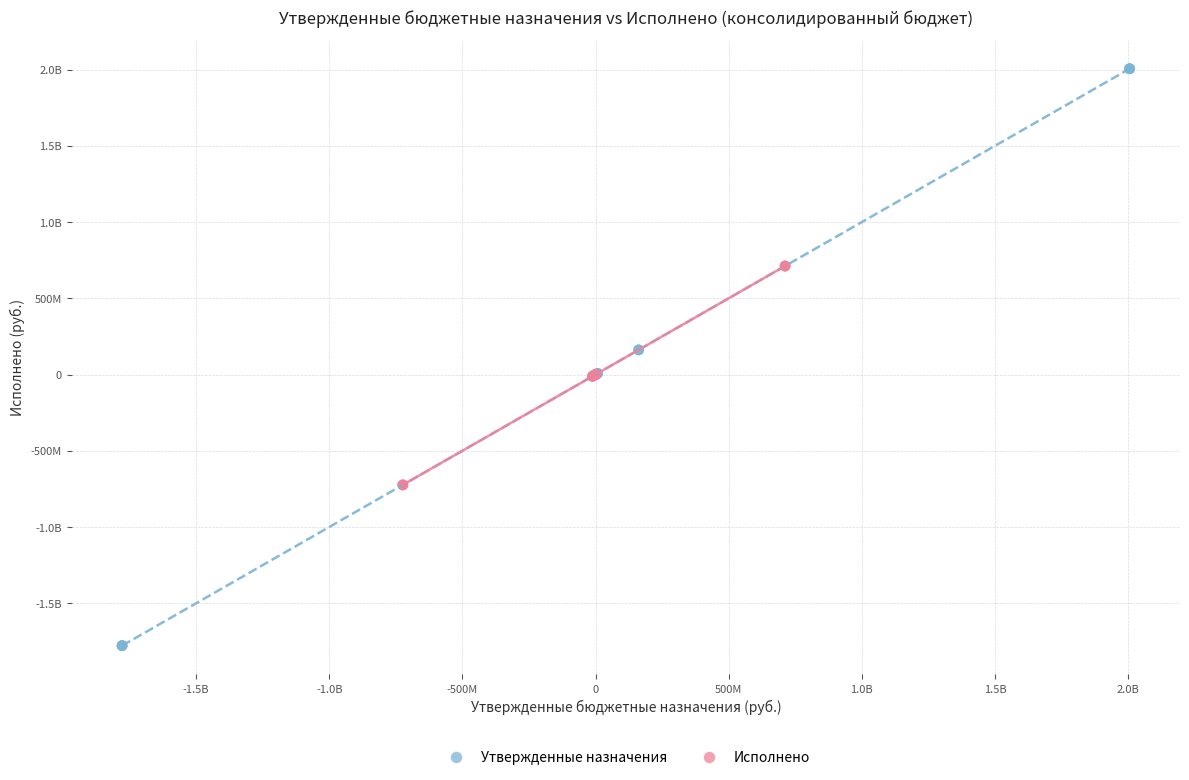

What are all the series names shown in the legend?

Утвержденные назначения, Исполнено